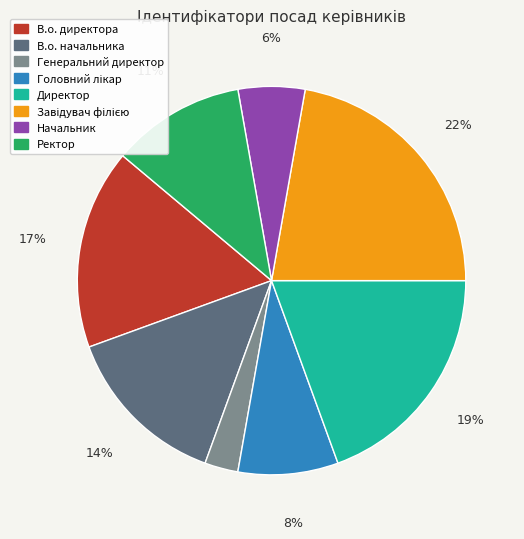

How many slices are in this pie chart?

8